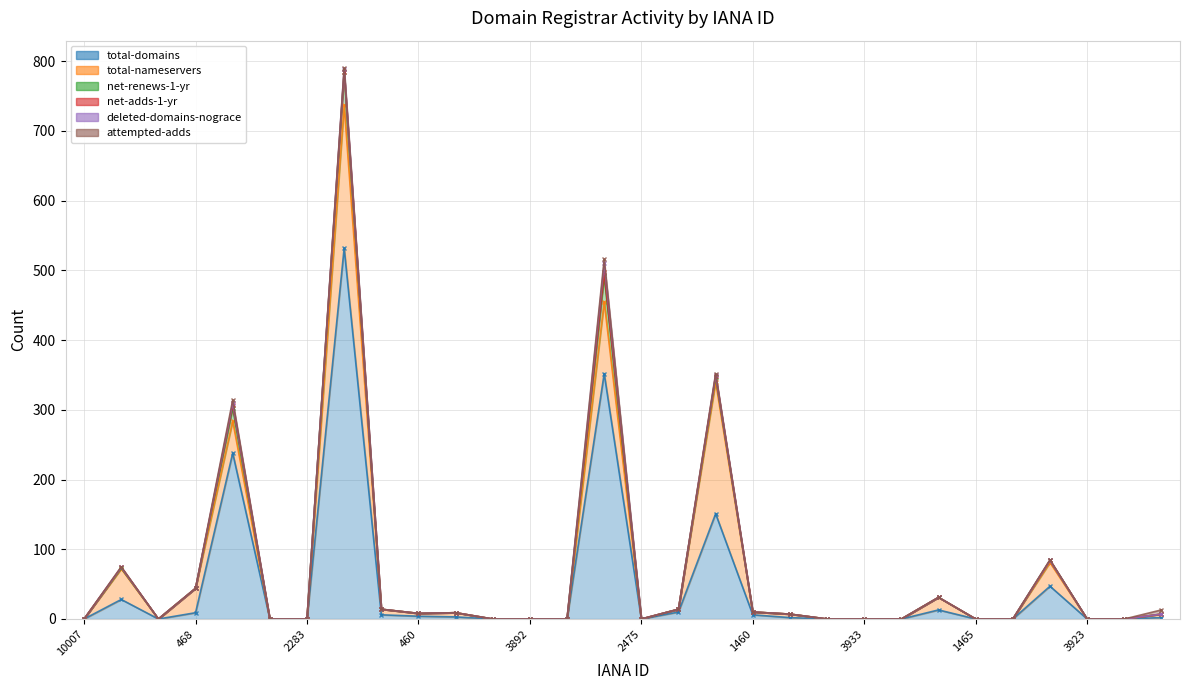

True or false: deleted-domains-nograce has more than 2 interior local peaks.

True